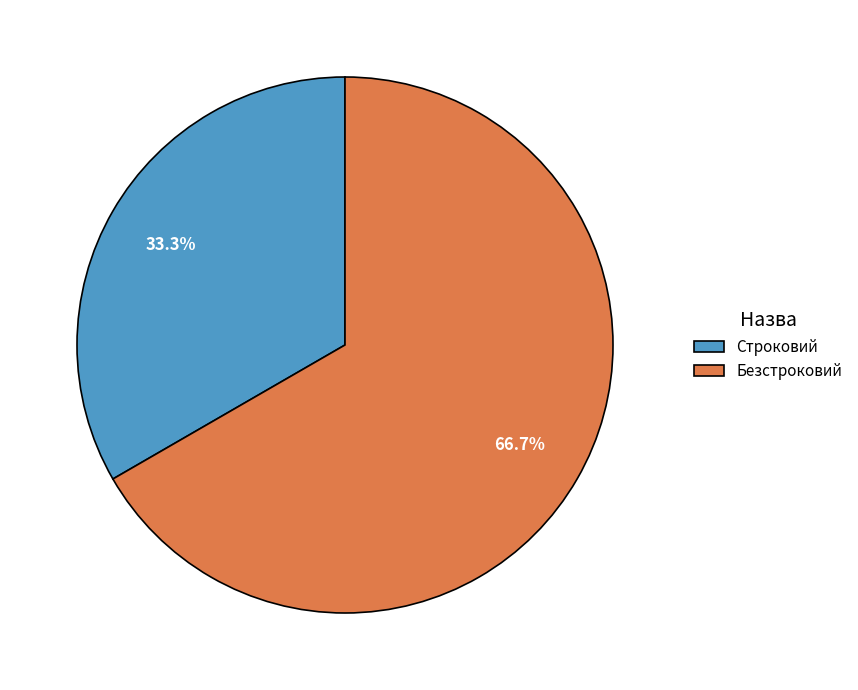

To the nearest percent, what is the difference between the largest and smallest slice percentages?

33%